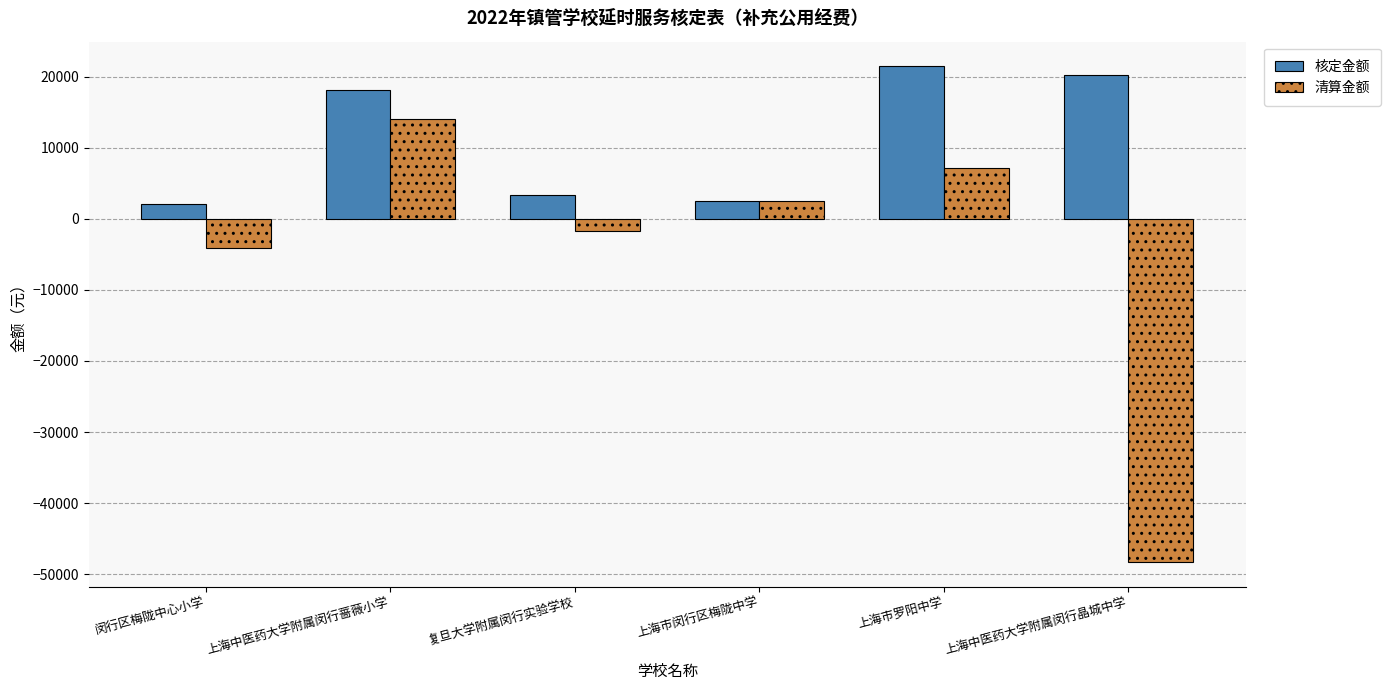

Is it true that 核定金额 equals 2042.0 at 闵行区梅陇中心小学?

True